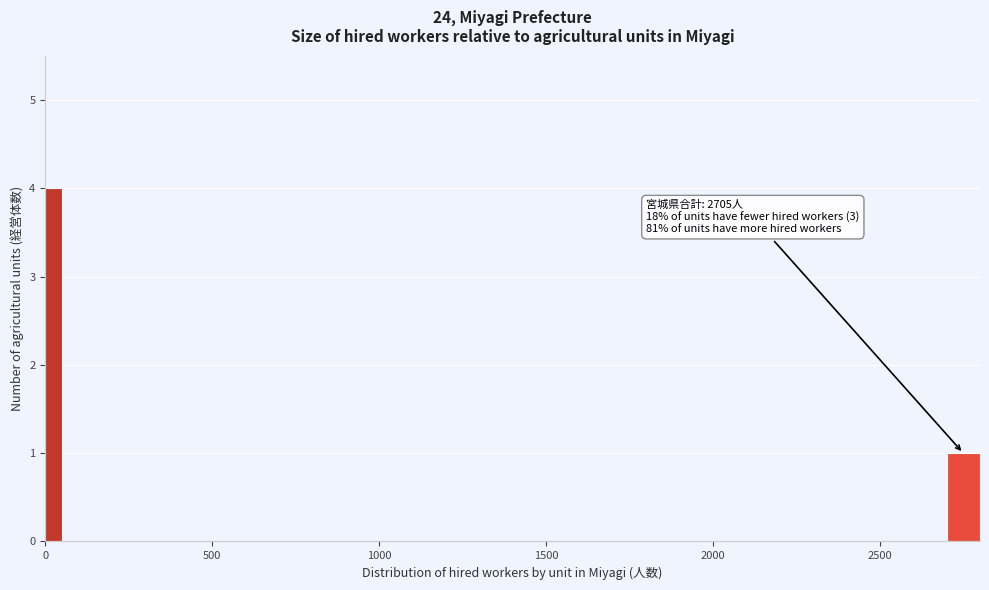

Around what value on the x-axis is the tallest bar? Give the approximate position of its centre, as read against the axis.

50